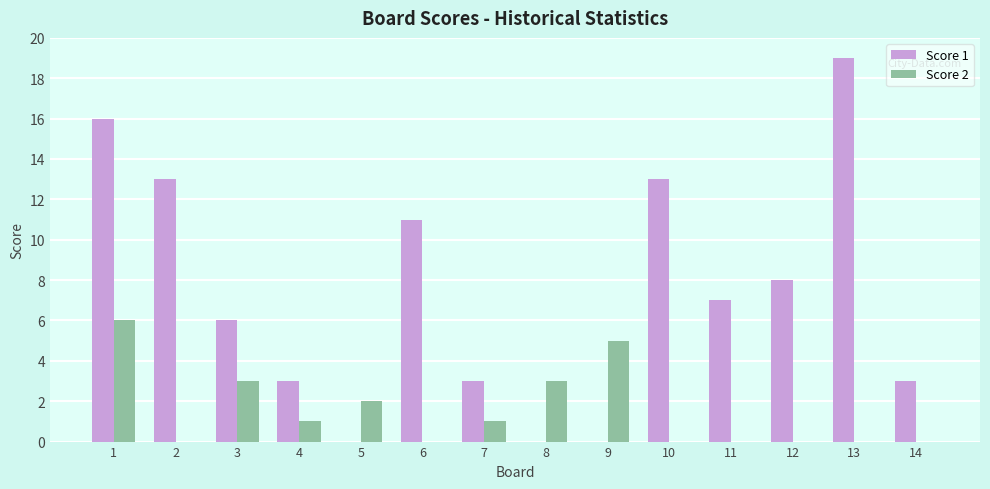

What is the average value of the Score 1 series?

7